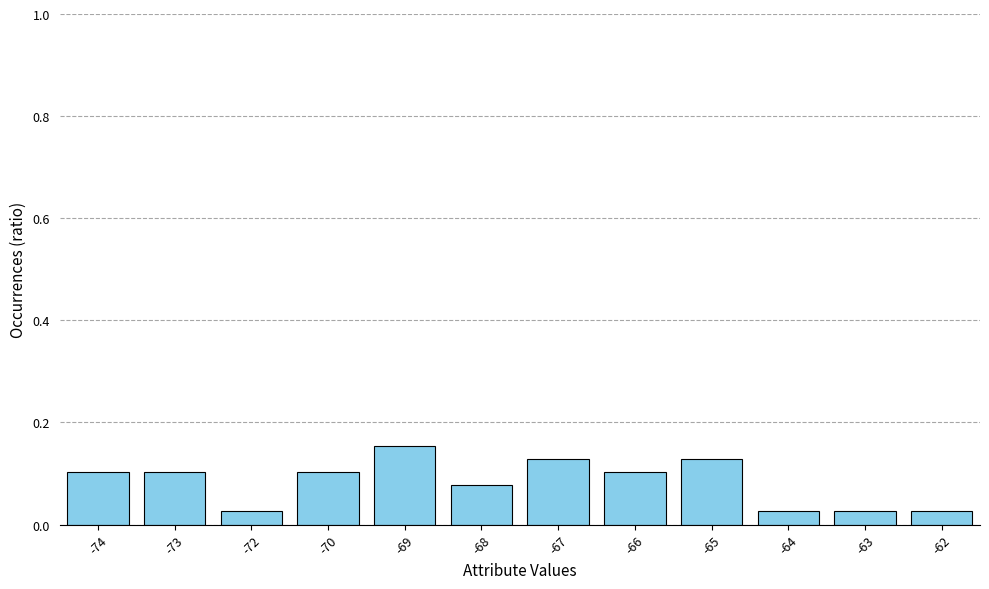

What is the sum of all values?

1.0